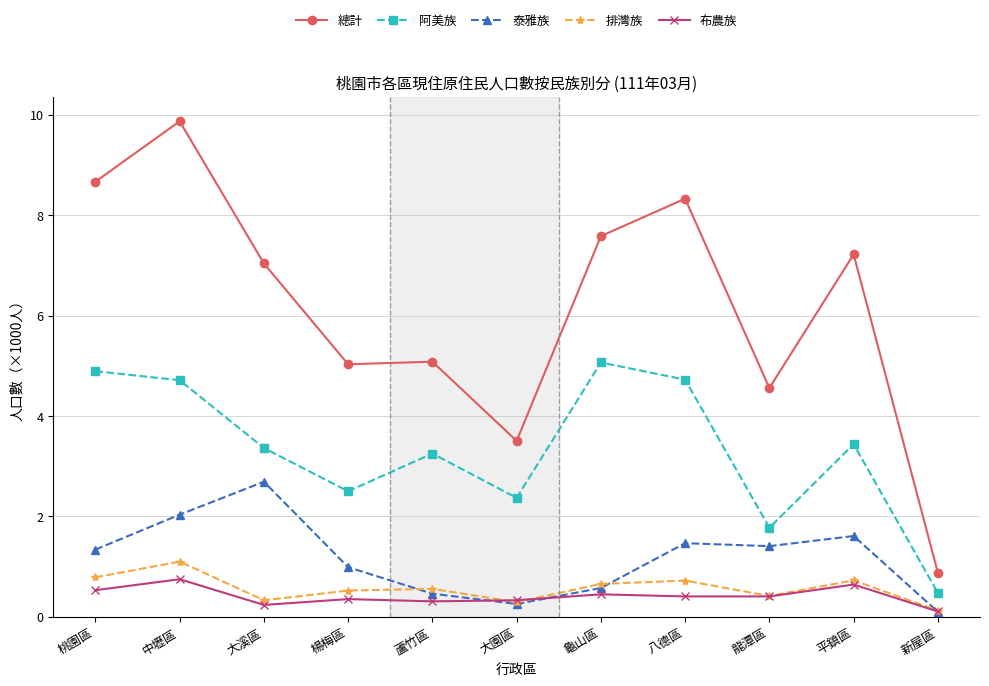

What is the value of the 排灣族 point at the 7th from the left?

0.7